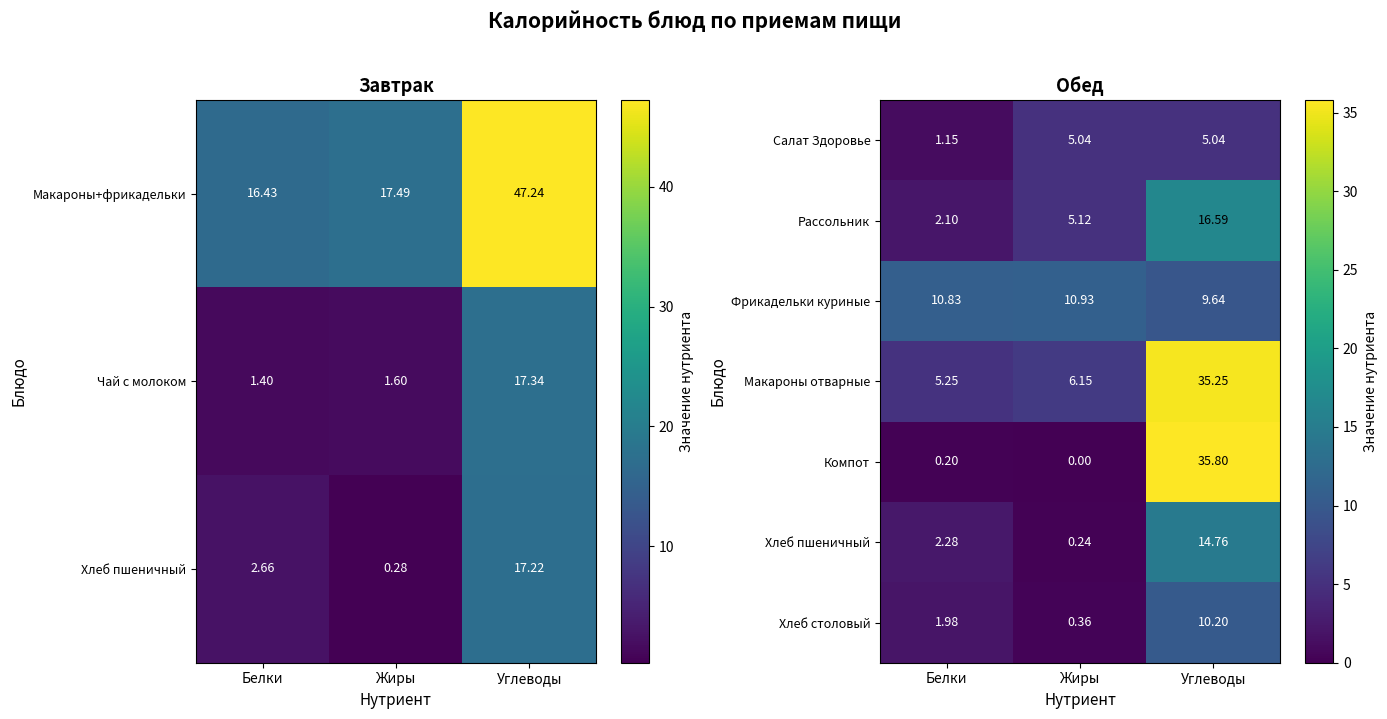

How many data points in Рассольник are above 5?

2